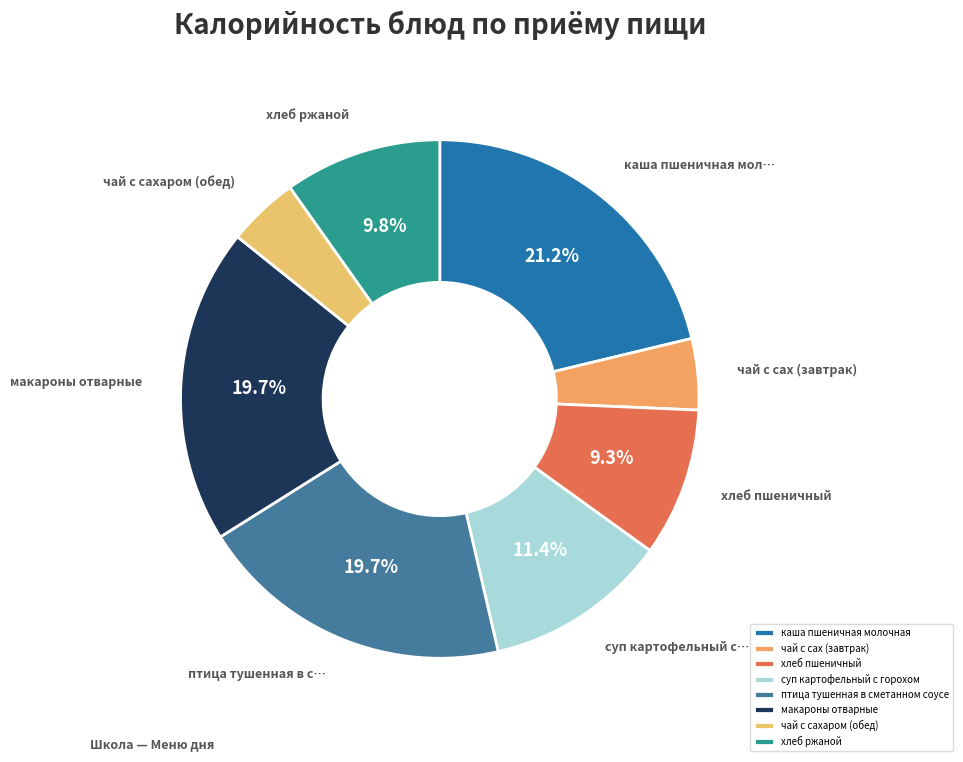

True or false: макароны отварные accounts for 30% of the total.

False